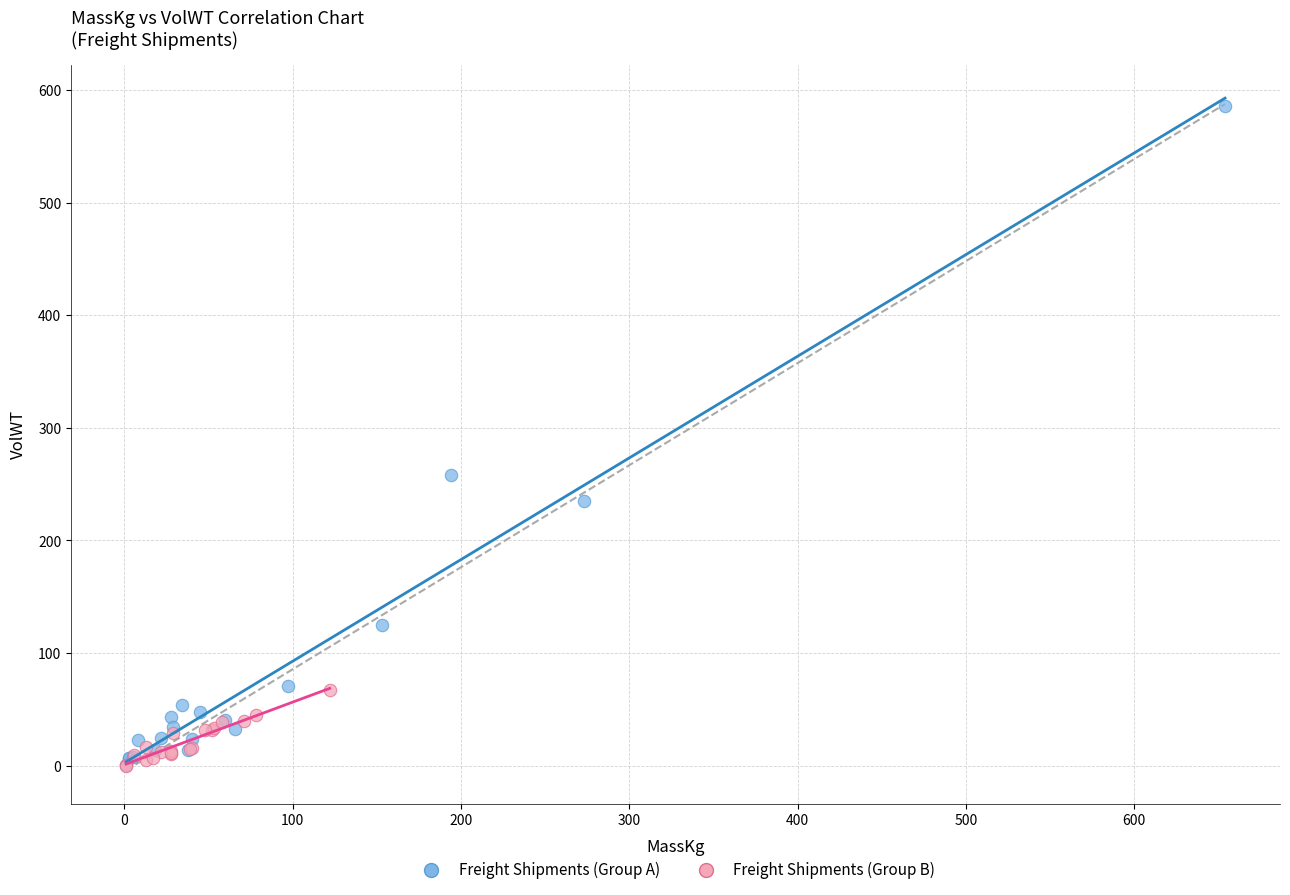

Which series reaches the maximum Y coordinate?

Freight Shipments (Group A)